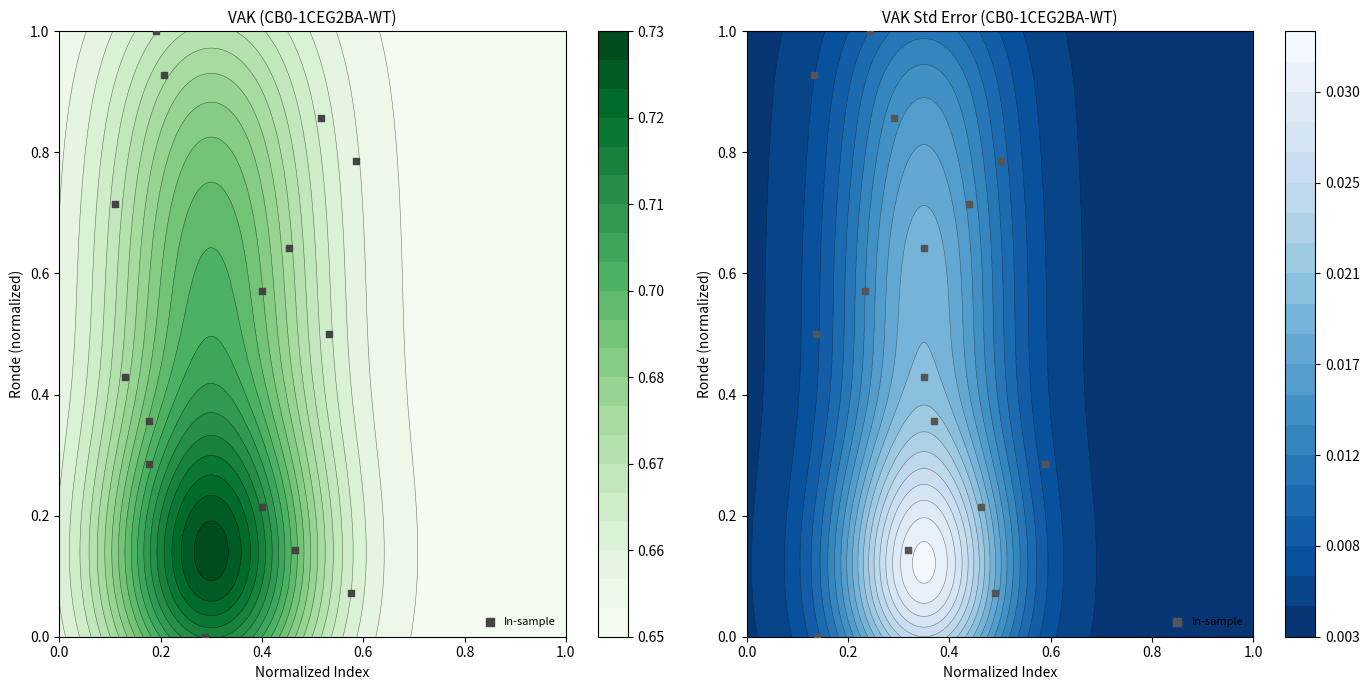

Reading left to right, what are all the values shown in this chart?

0.0	0.1	0.1	0.2	0.3	0.4	0.4	0.5	0.6	0.6	0.7	0.8	0.9	0.9	1.0